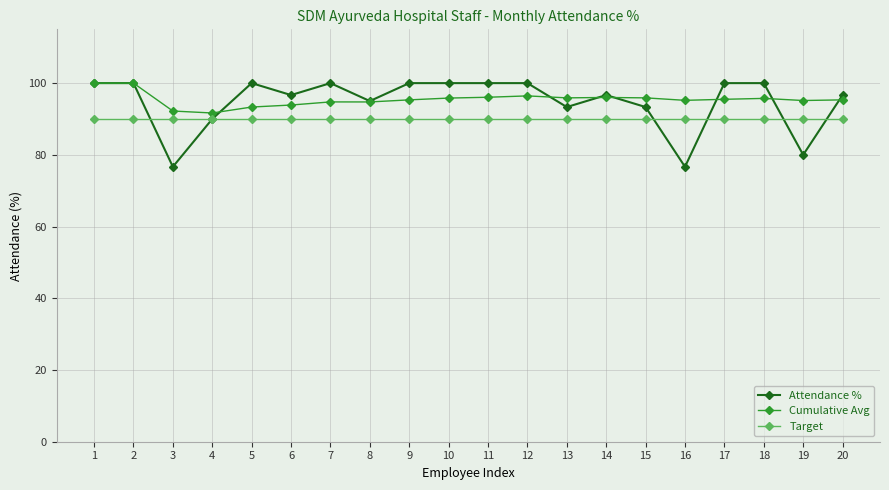

What is the difference between the maximum and minimum values in the Cumulative Avg series?

8.3